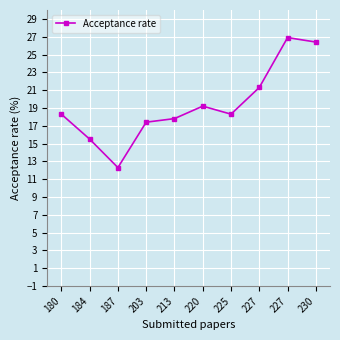

How many lines are shown in the chart?

1